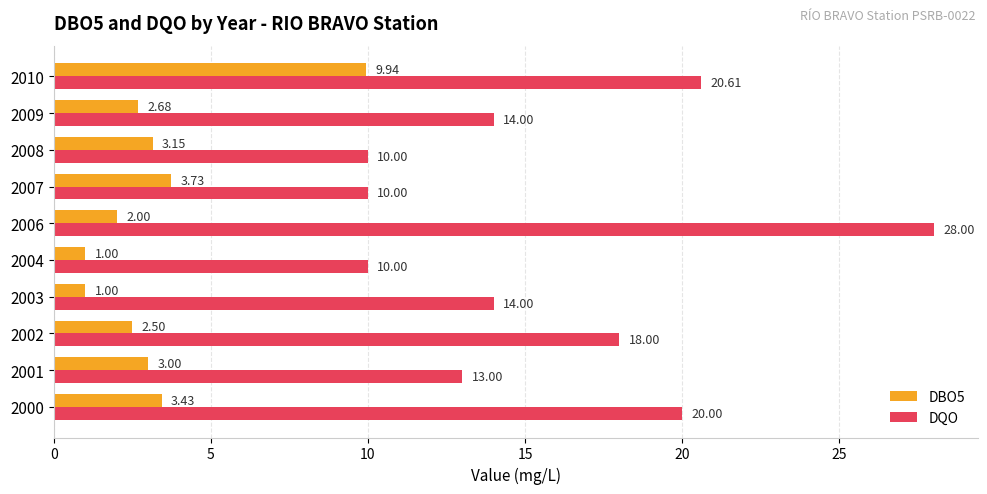

Count the number of data series in this chart.

2